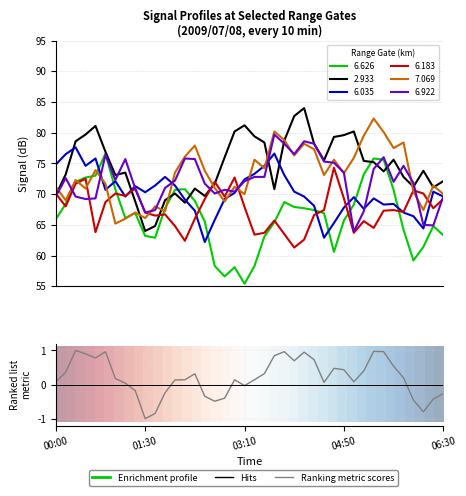

Which has a higher value, 6 or 25?

25